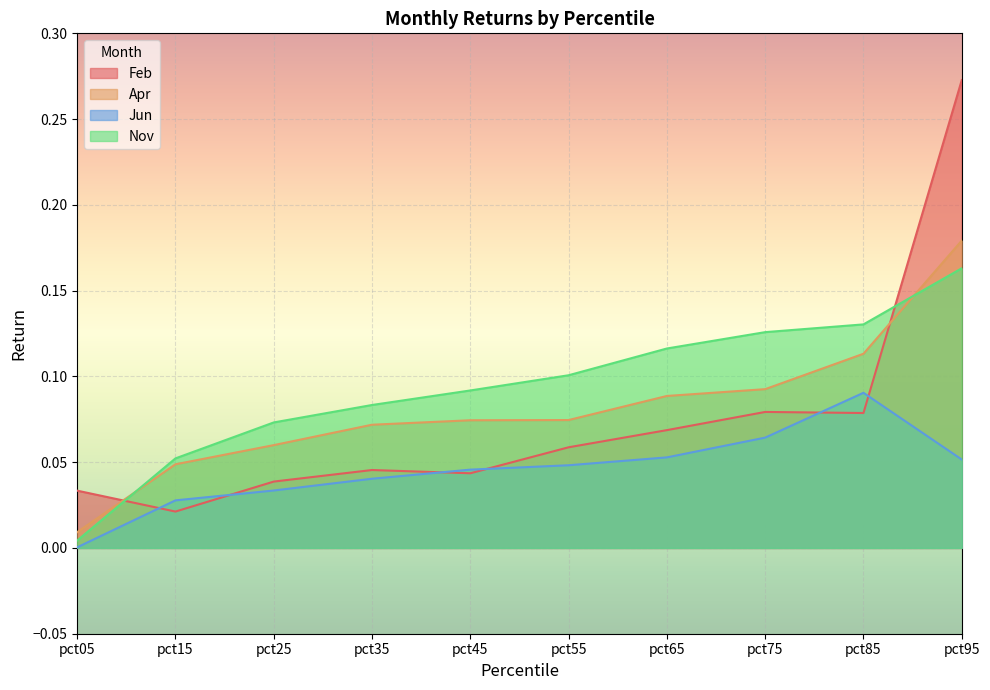

What is the sum of all Feb values?

0.7